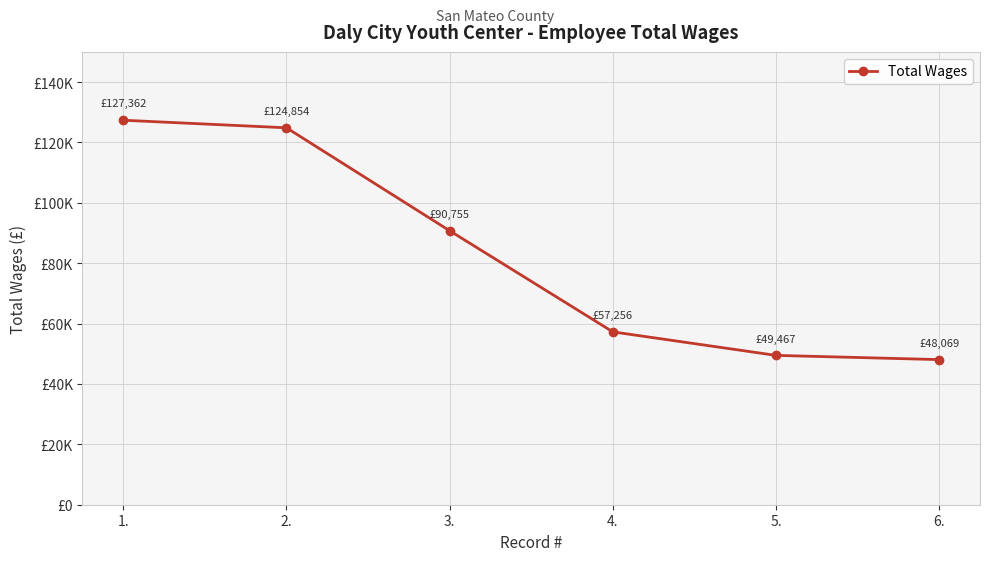

Rank the categories by value from lowest to highest.

6., 5., 4., 3., 2., 1.